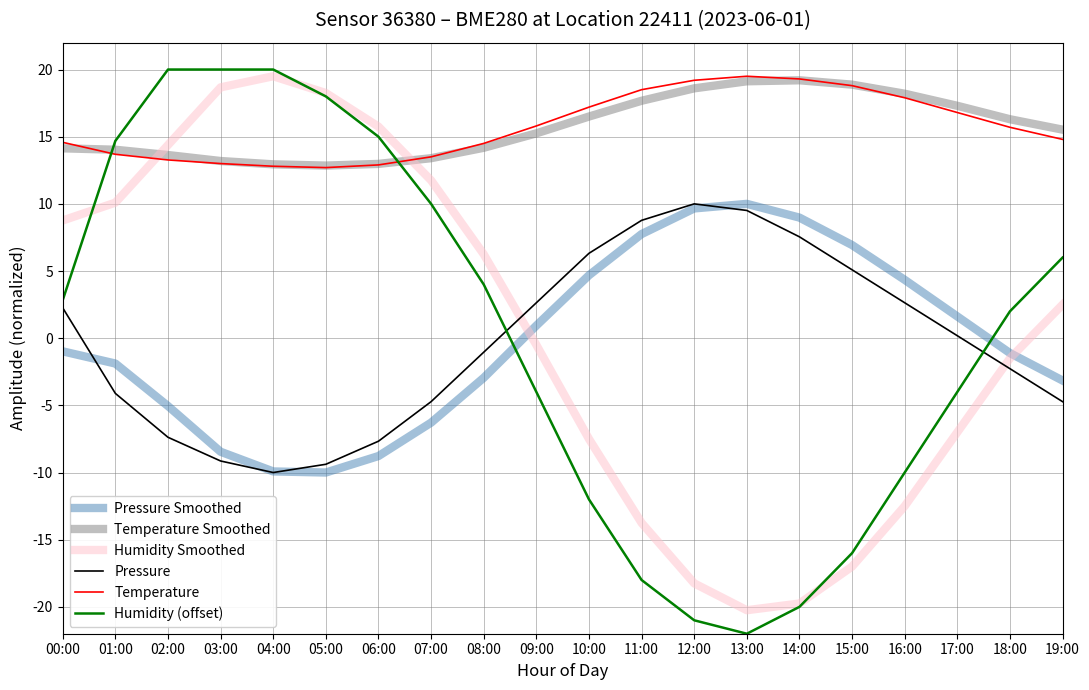

Which series has the widest spread of values?

Humidity (offset)